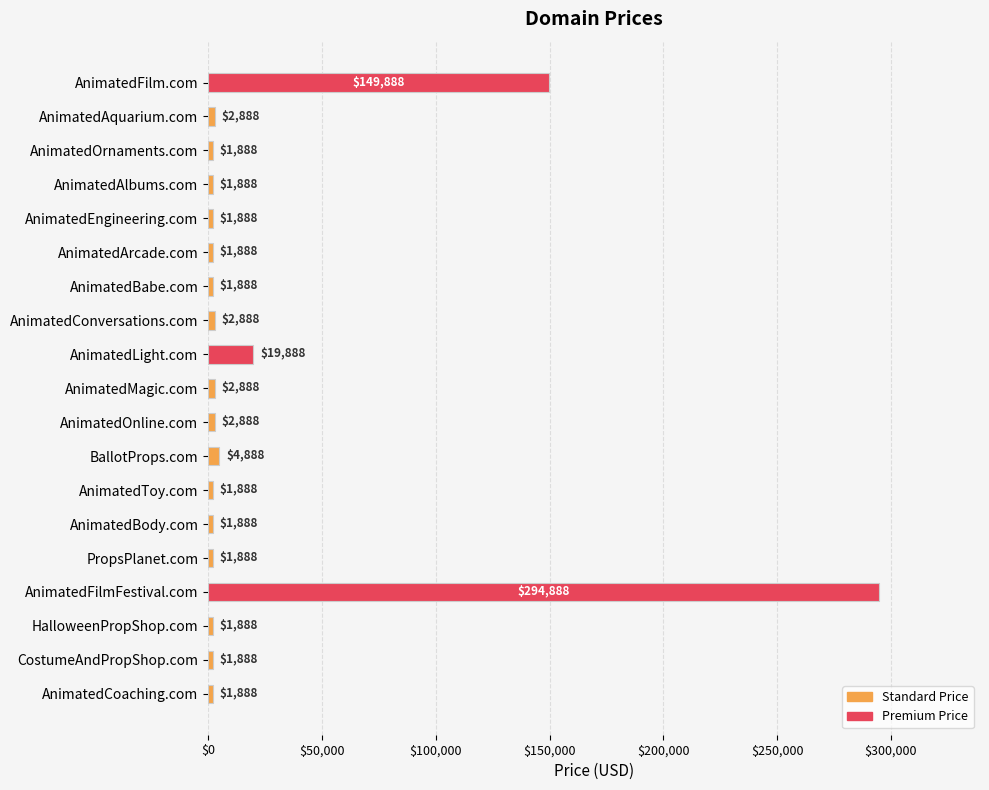

Which label corresponds to the largest value in the chart?

AnimatedFilmFestival.com